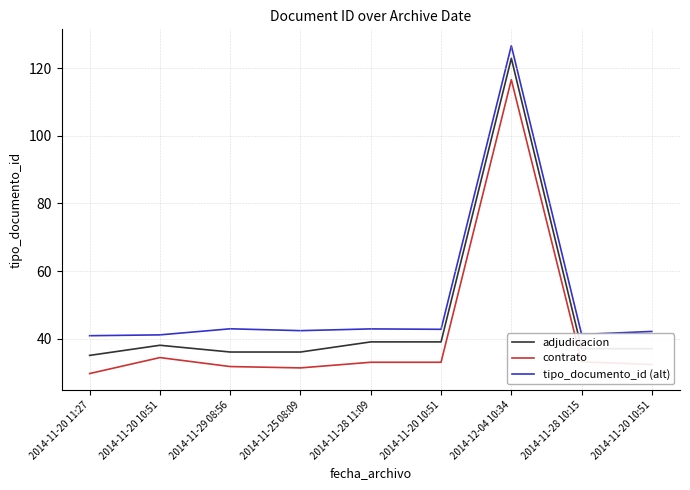

What are all the series names shown in the legend?

adjudicacion, contrato, tipo_documento_id (alt)